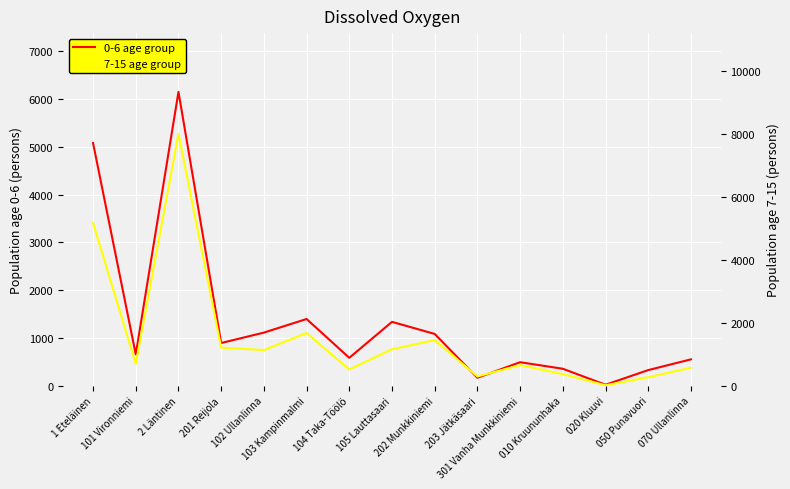

Where does the 7-15 age group series first go above 696?

1 Eteläinen